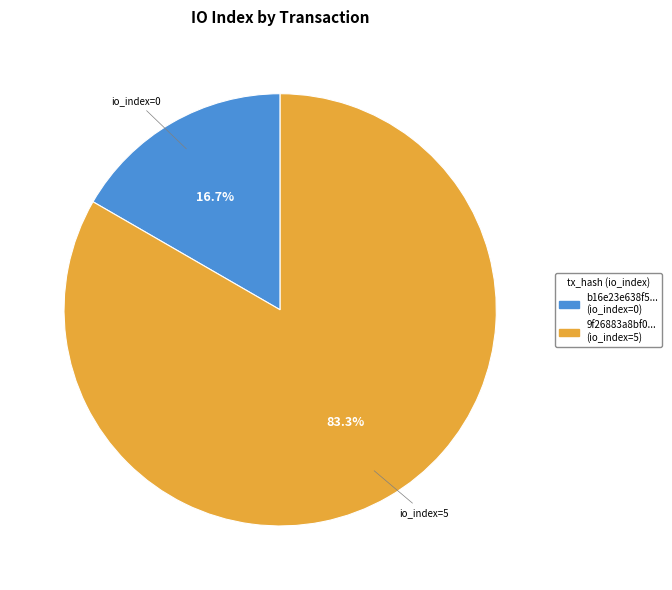

Does any single category account for the majority?

Yes